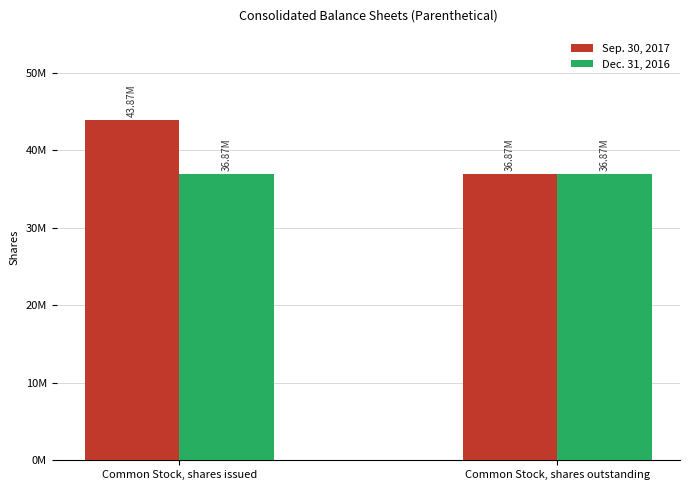

At which category is the sum across all series the highest?

Common Stock, shares issued